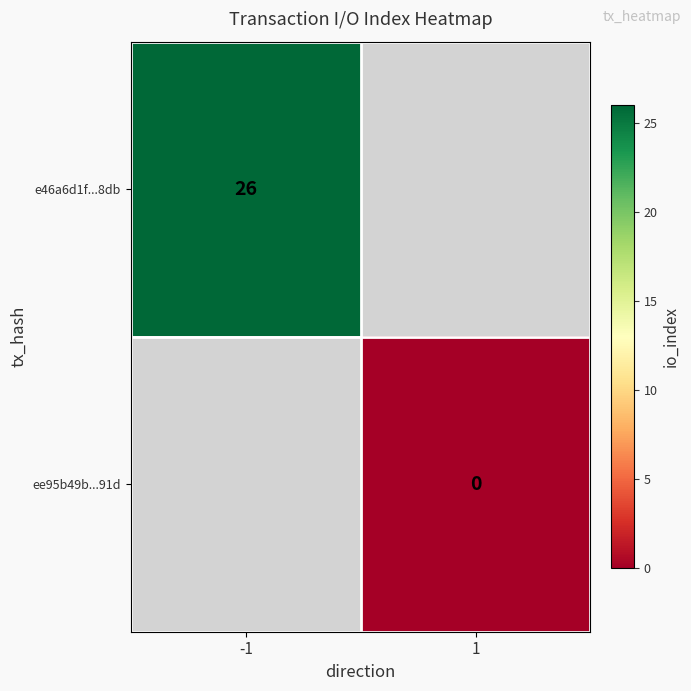

Is it true that e46a6d1f...8db equals 26 at -1?

True